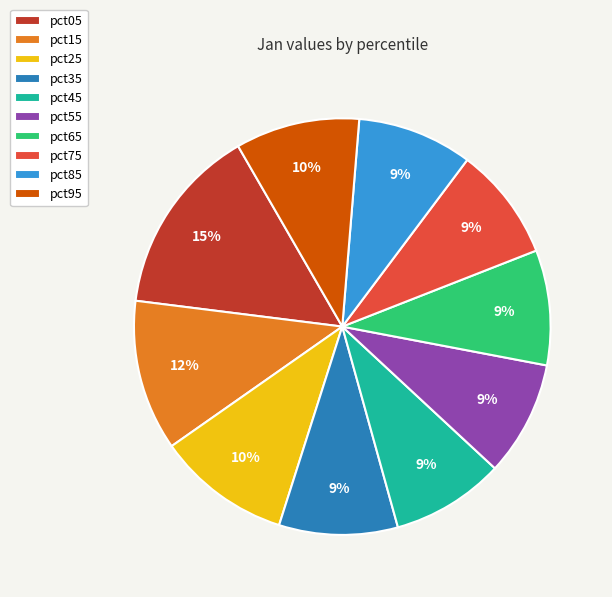

True or false: pct55 accounts for 2% of the total.

False